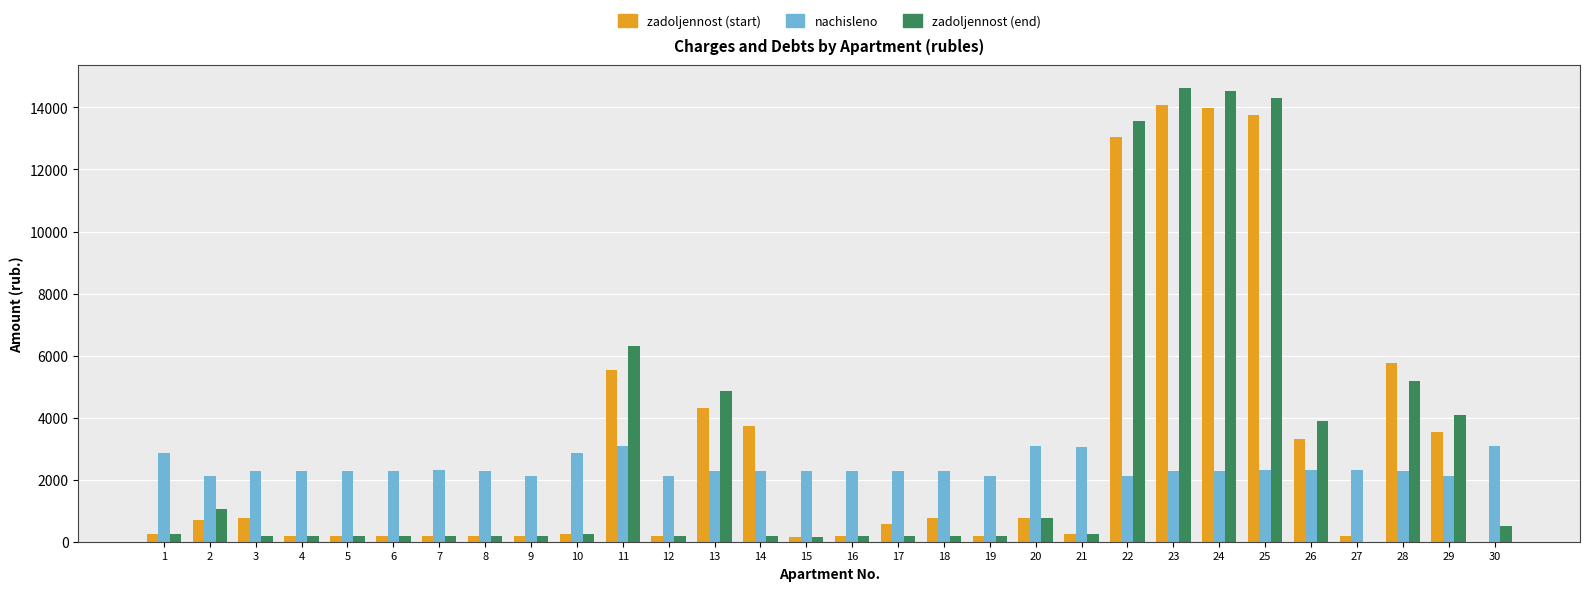

How many data points in zadoljennost (end) are above 238?

15